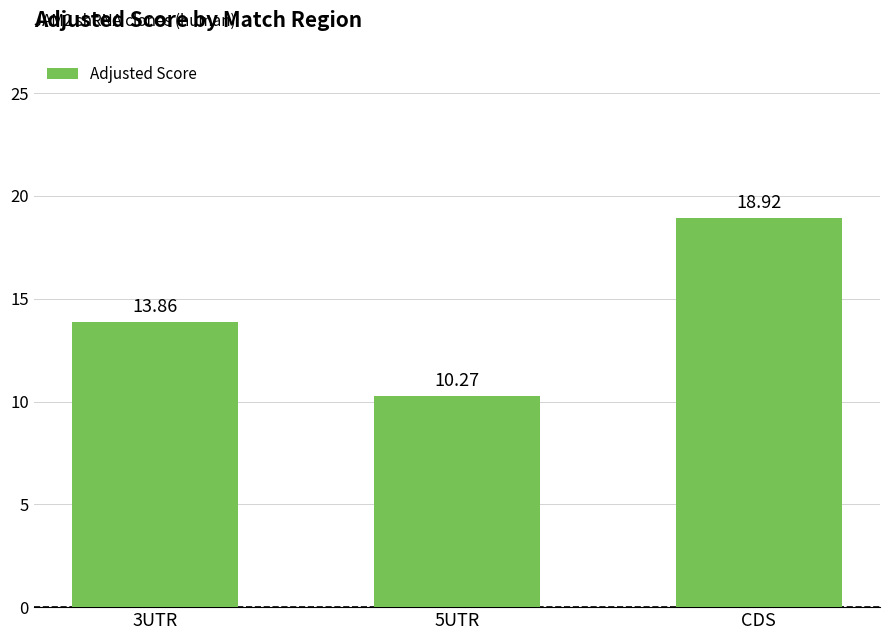

Where does the data first go above 13?

3UTR